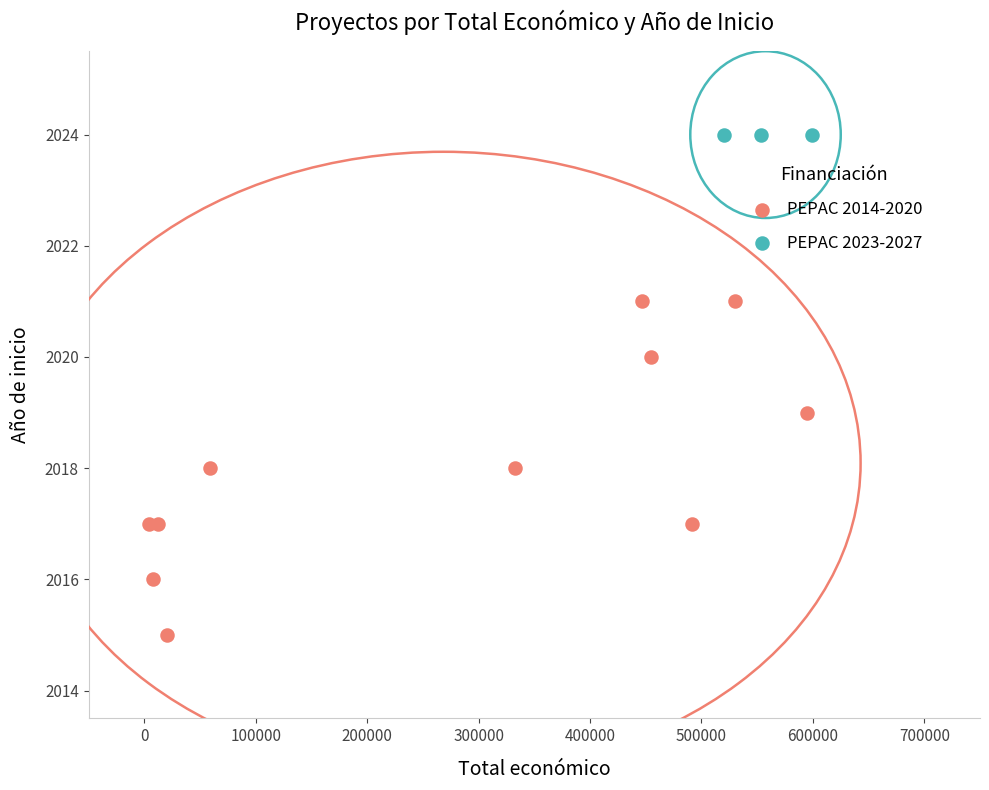

Which series contains the highest Y value?

PEPAC 2023-2027